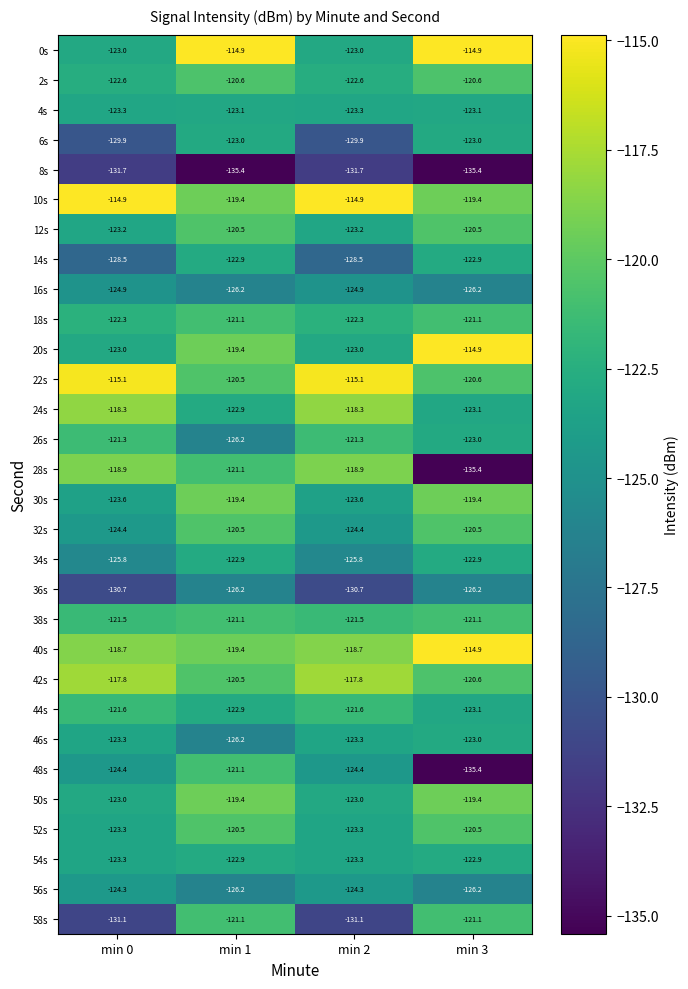

Read the 22s value at min 0.

-115.1